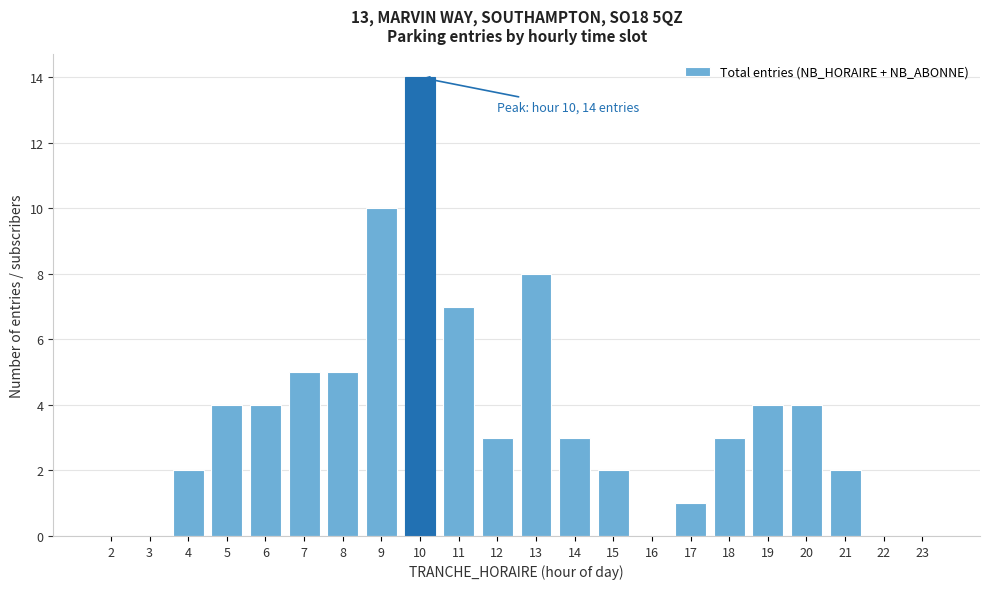

Reading left to right, what are all the values shown in this chart?

2=0	3=0	4=2	5=4	6=4	7=5	8=5	9=10	10=14	11=7	12=3	13=8	14=3	15=2	16=0	17=1	18=3	19=4	20=4	21=2	22=0	23=0